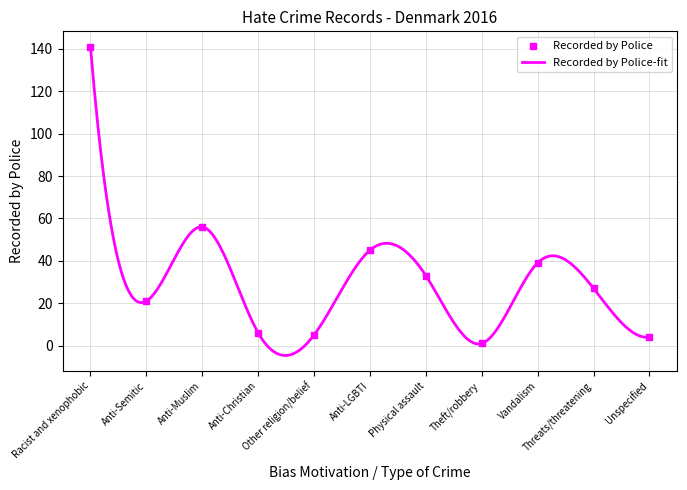

Which has a higher value, Racist and xenophobic or Anti-Christian?

Racist and xenophobic